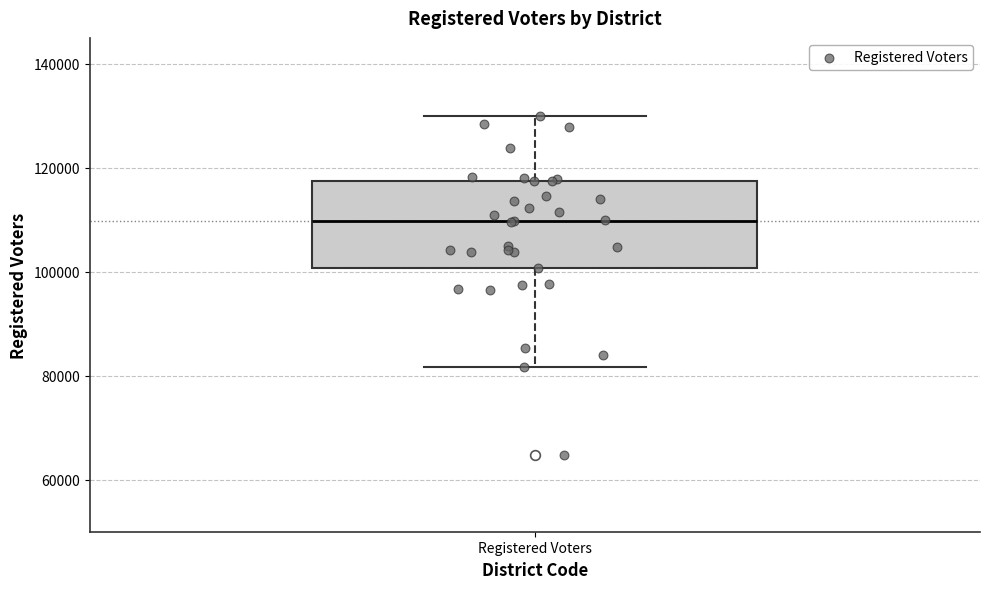

Transcribe this box plot: give where the median line is, the range the box spans, and where the two whiskers end, as read against the y-axis. The values are not printed on the chart, so give them approximately, as read against the axis.

median 110000, box 100000 to 118000, whiskers 82000 to 130000